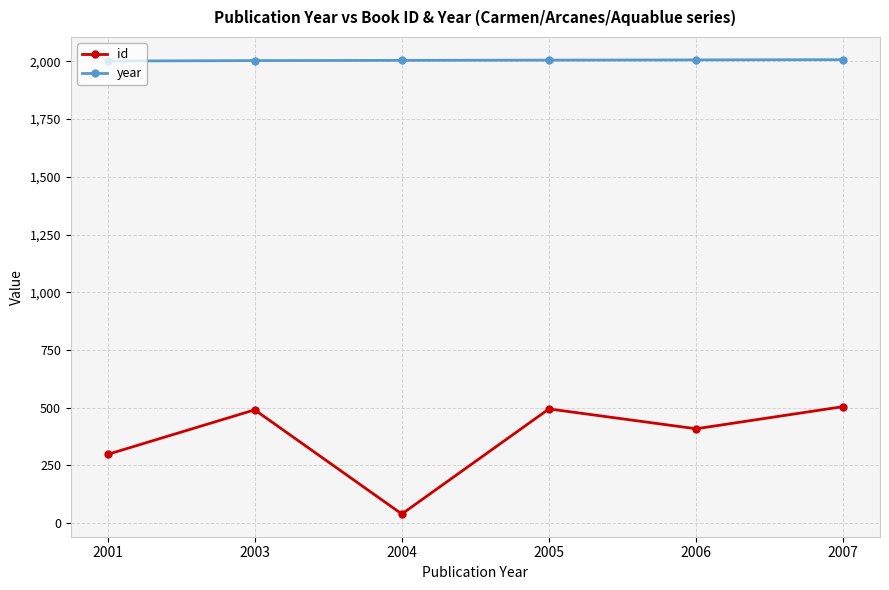

True or false: year has more than 2 points higher than both neighbors.

False